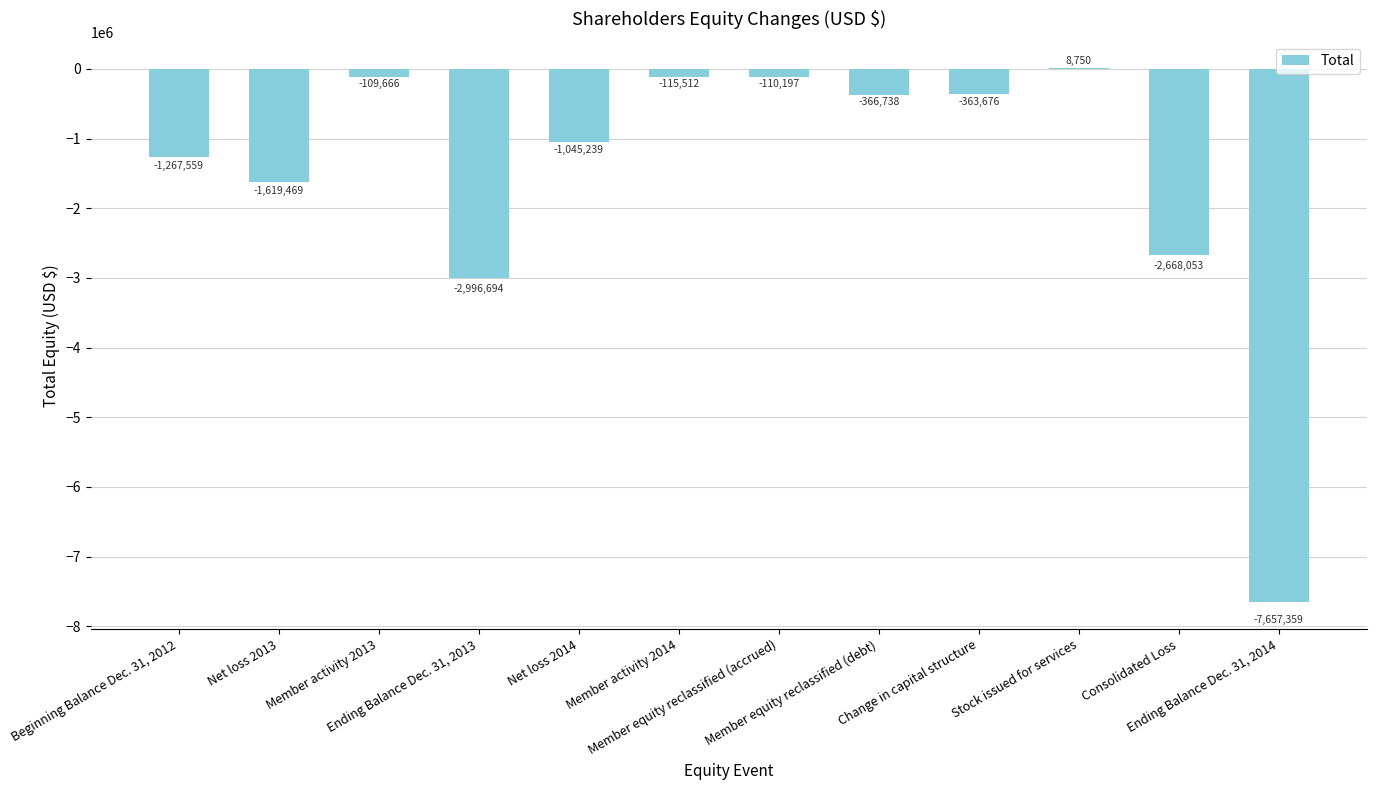

At which label does the data first exceed -366738?

Member activity 2013